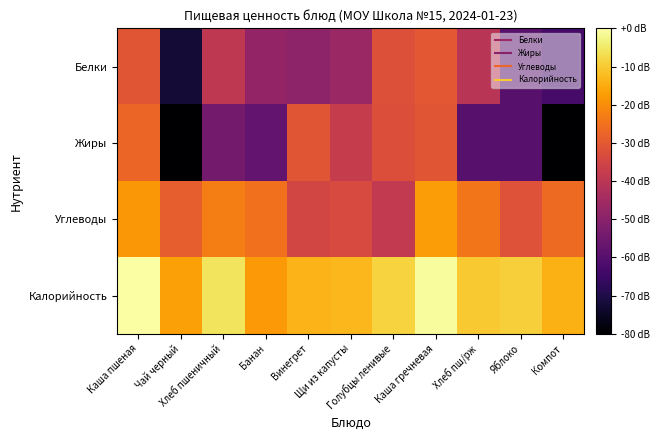

What is the spread (max minus min) of values at Каша пшеная?

30.7